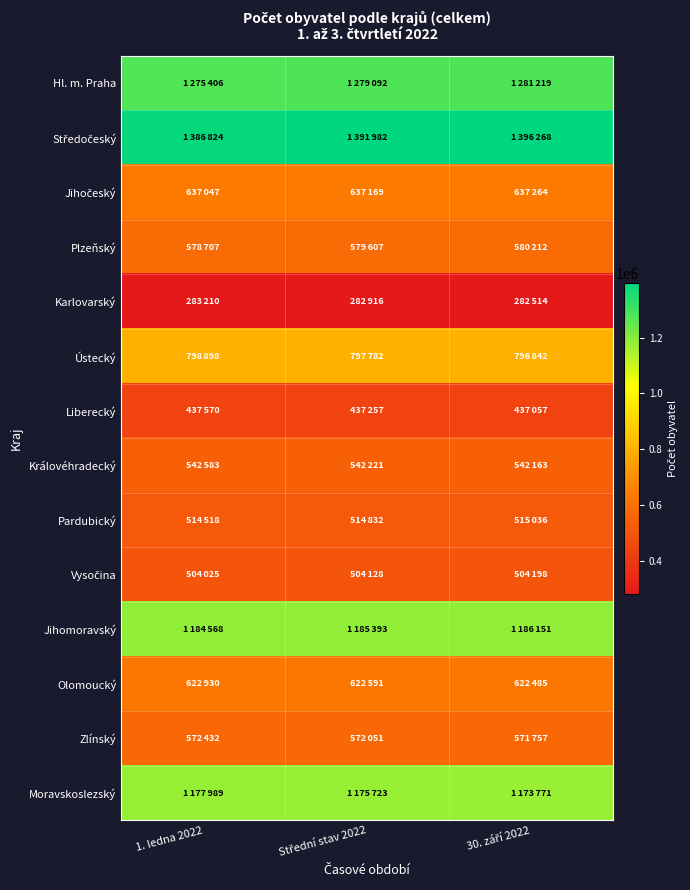

What is the spread (max minus min) of values at 1. ledna 2022?

1103614